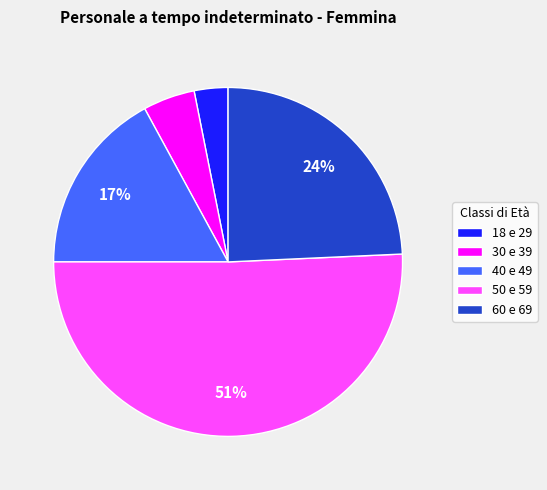

To the nearest percent, what is the difference between the largest and smallest slice percentages?

48%